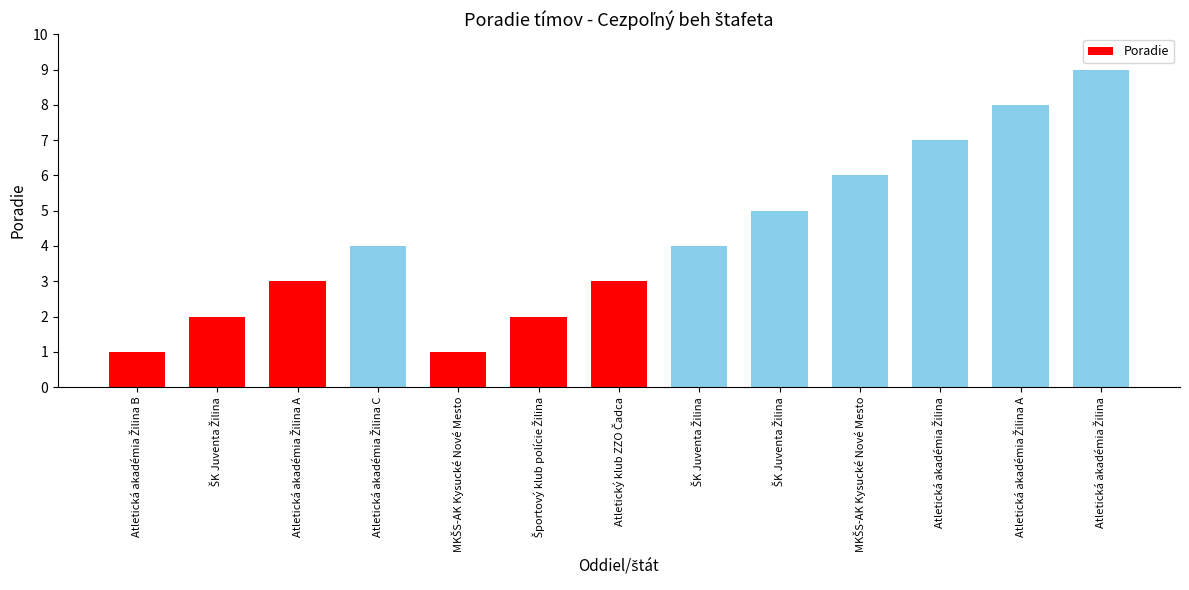

Where is the data nearest to the value 5?

ŠK Juventa Žilina